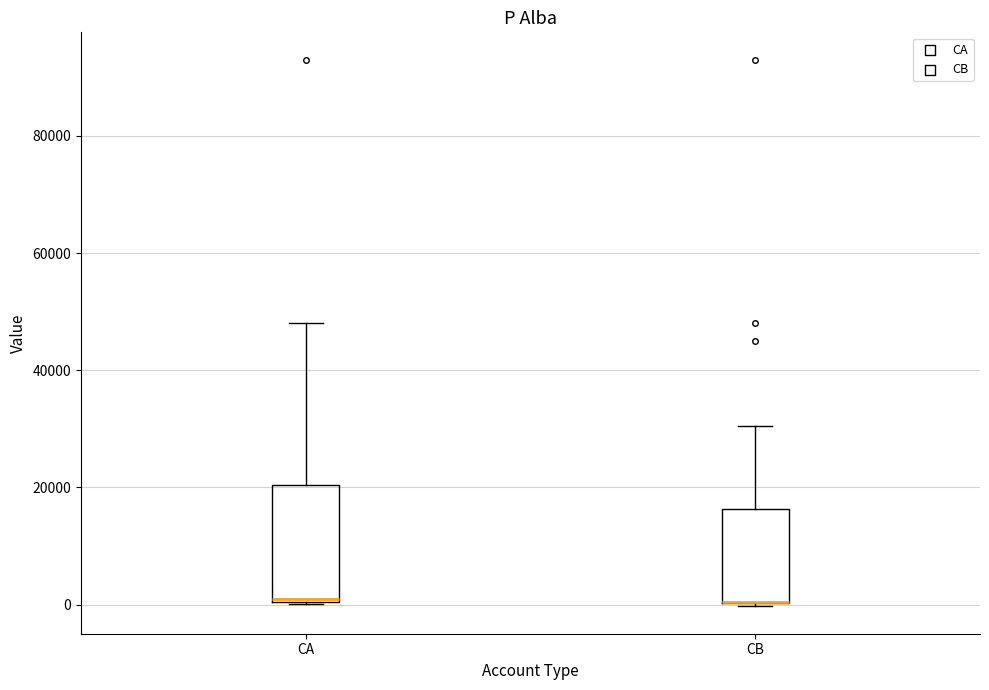

Where is the lower edge of the box for CB on the y-axis? The values are not printed on the chart, so give them approximately, as read against the axis.

0